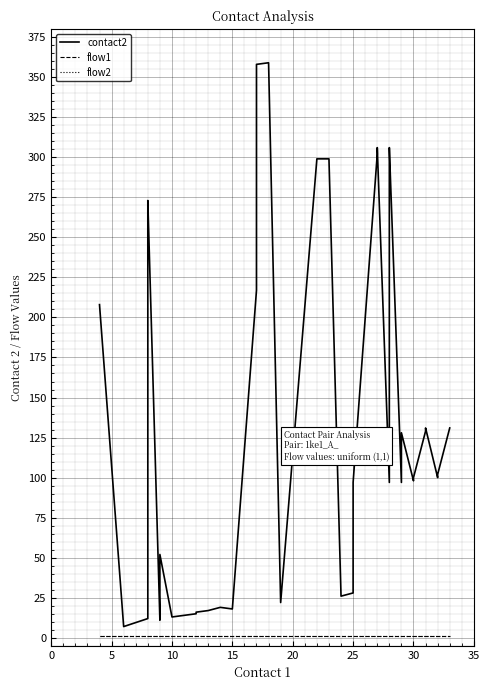

What is the value of the contact2 point at the 7th from the left?

12